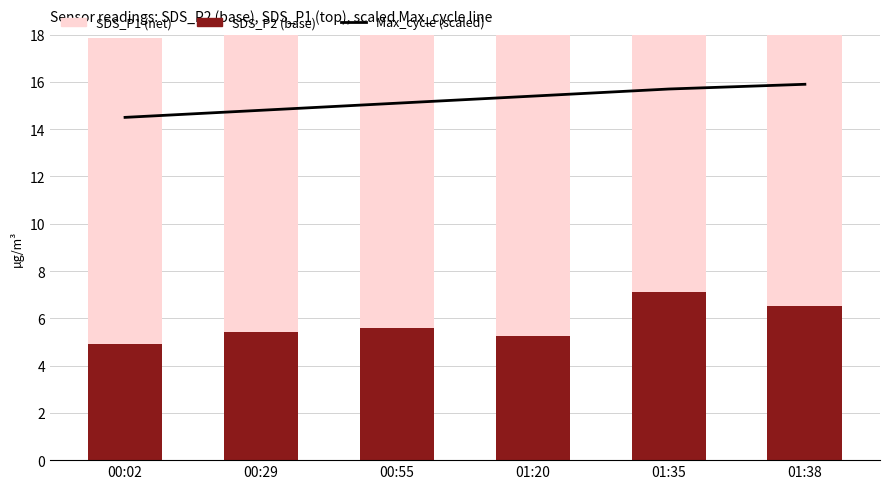

Where does the Max_cycle (scaled) series first go above 15?

00:55